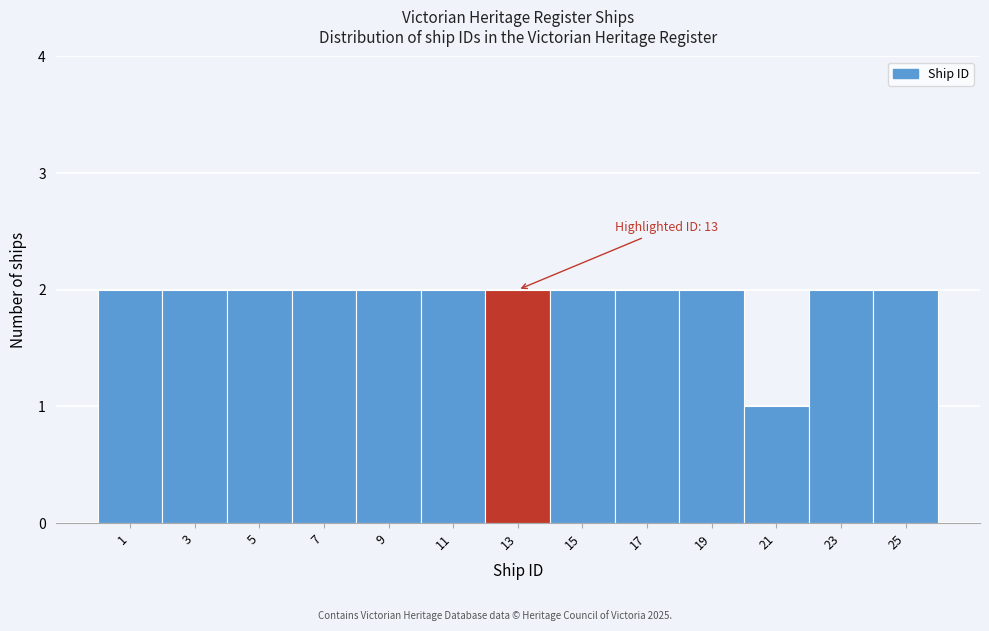

Reading left to right, extract all data points from this chart.

1=2	3=2	5=2	7=2	9=2	11=2	13=2	15=2	17=2	19=2	21=1	23=2	25=2